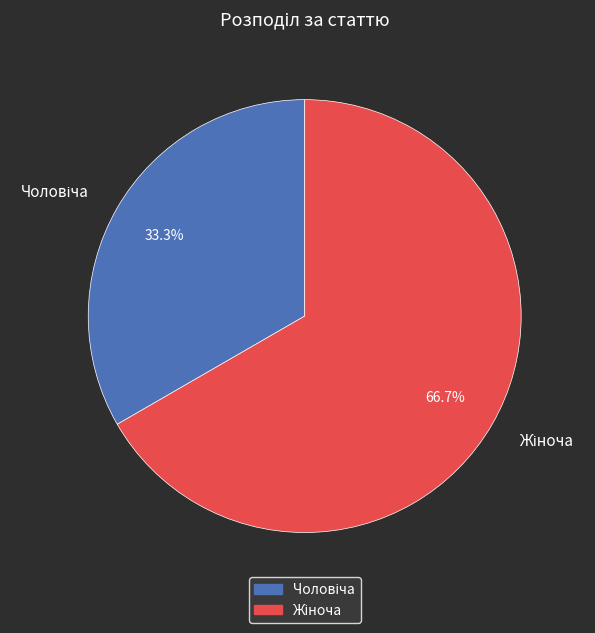

Does any single category account for the majority?

Yes